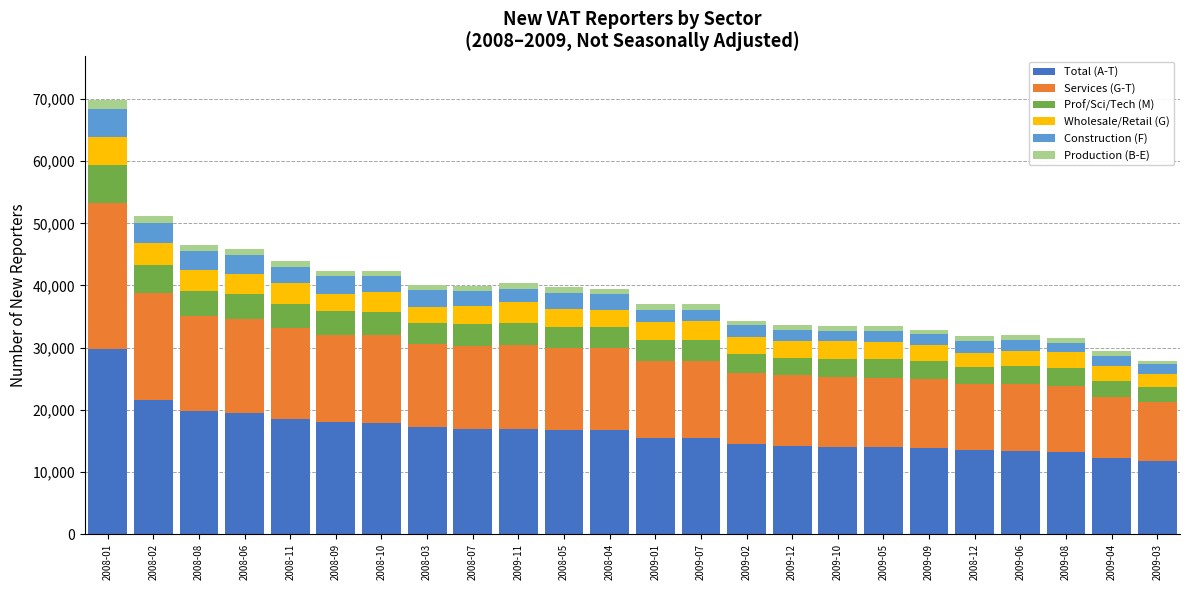

How many categories are shown in the chart?

24